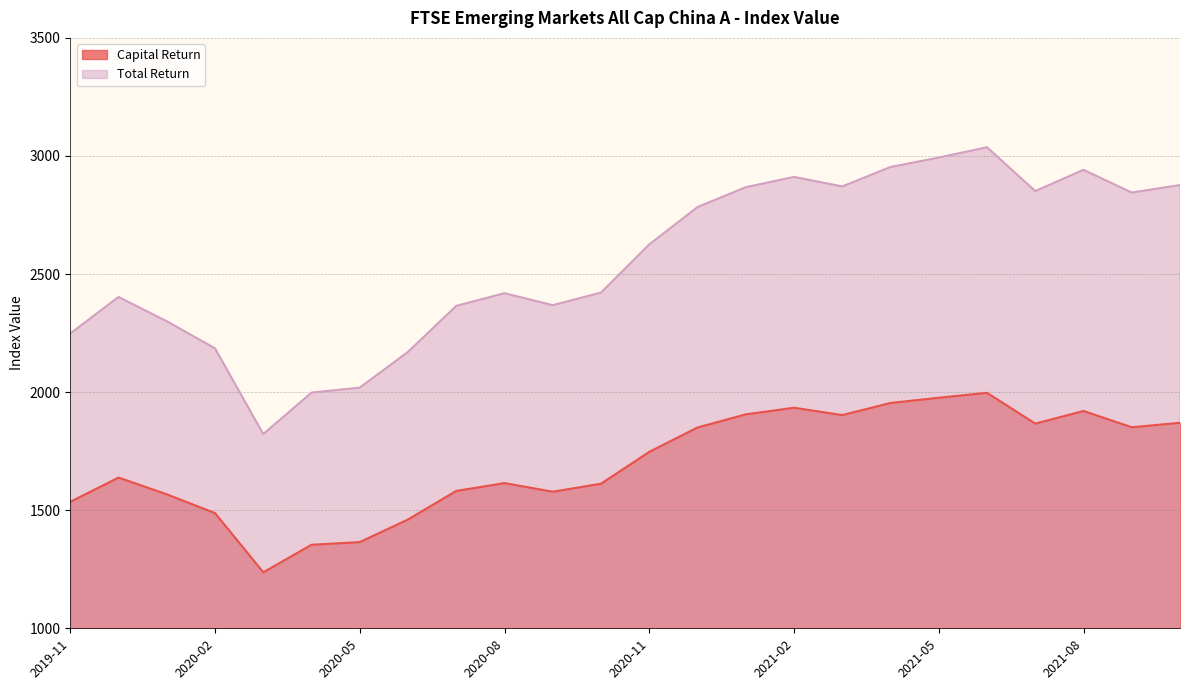

Which category has the highest value in the Capital Return series?

2021-06